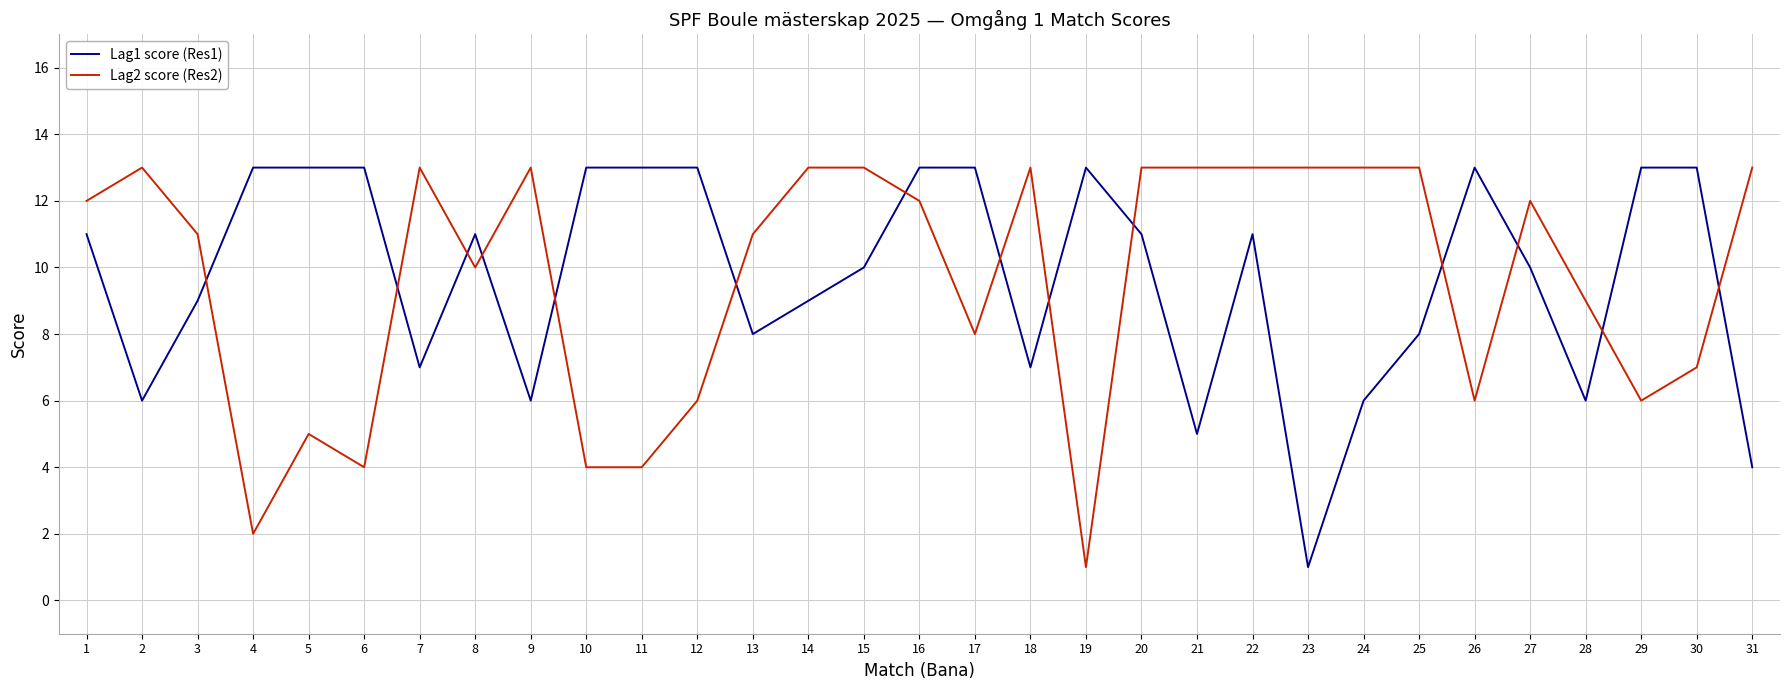

True or false: Lag1 score (Res1) and Lag2 score (Res2) cross at least once.

True